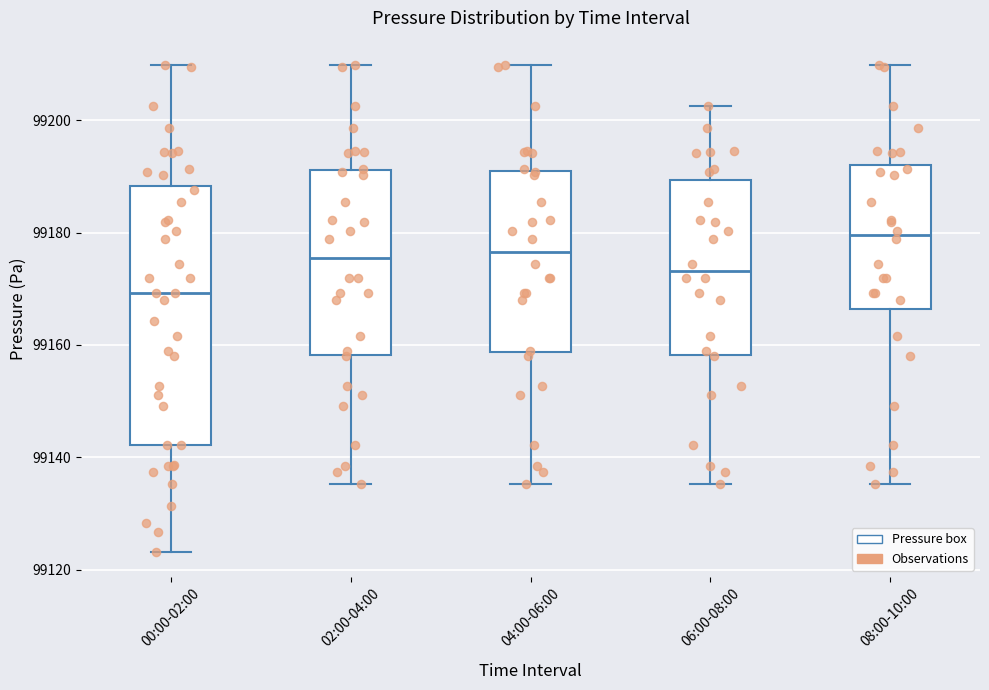

Comparing the boxes themselves (not the whiskers), which one is the tallest?

00:00-02:00